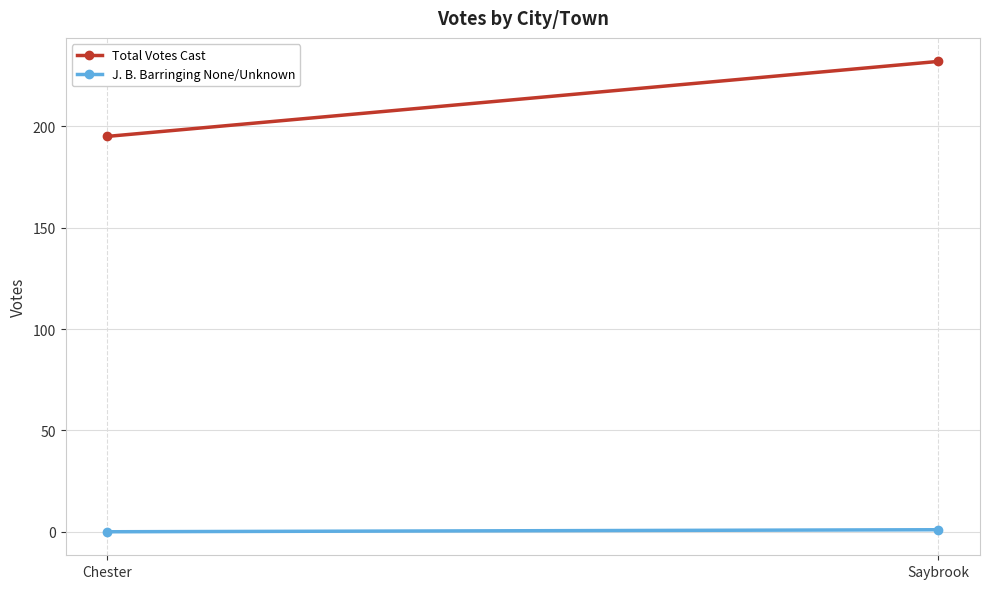

Reading left to right, list all the values displayed in this chart.

Total Votes Cast: 195	232
J. B. Barringing None/Unknown: 0	1